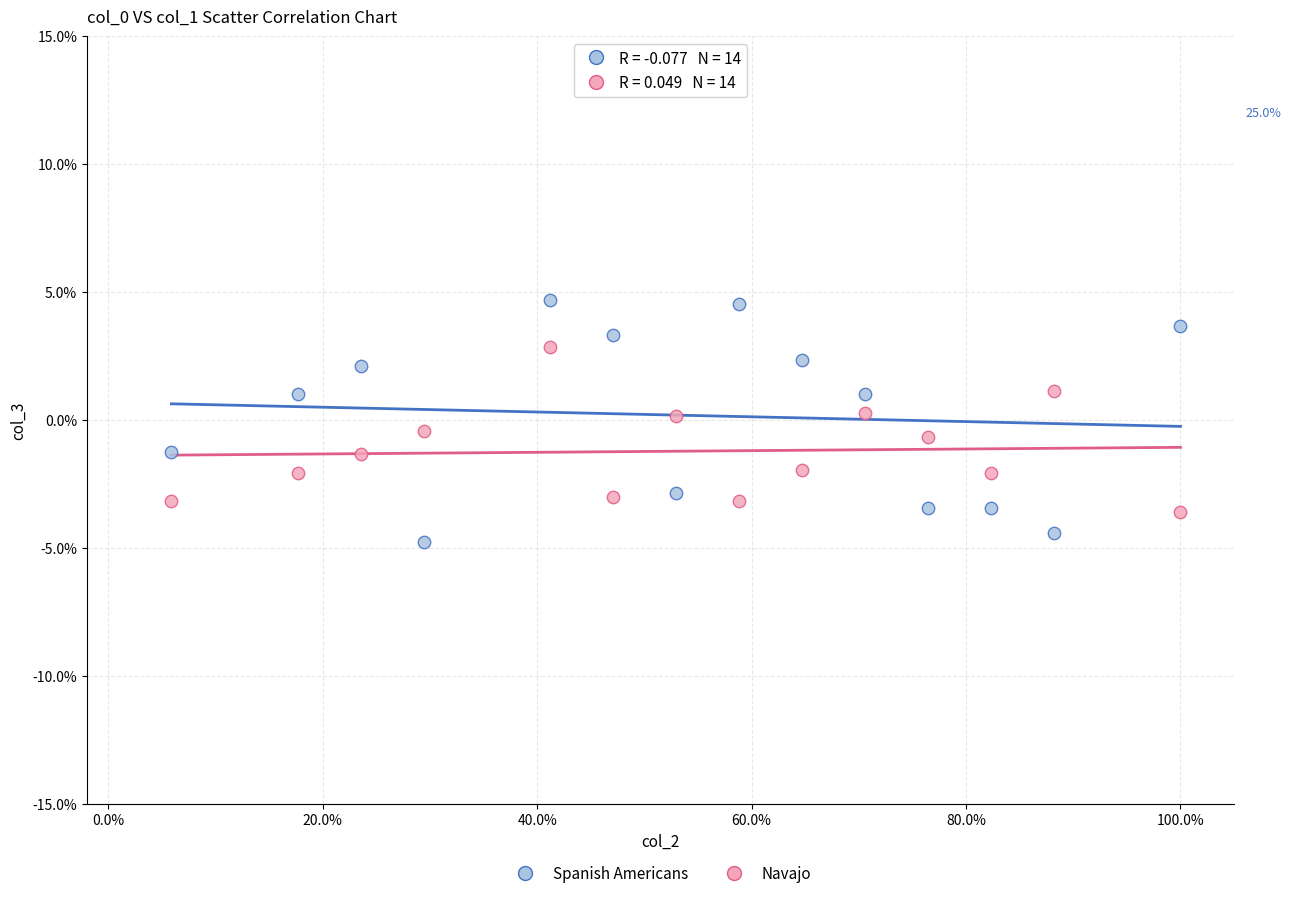

What are all the series names shown in the legend?

Spanish Americans, Navajo